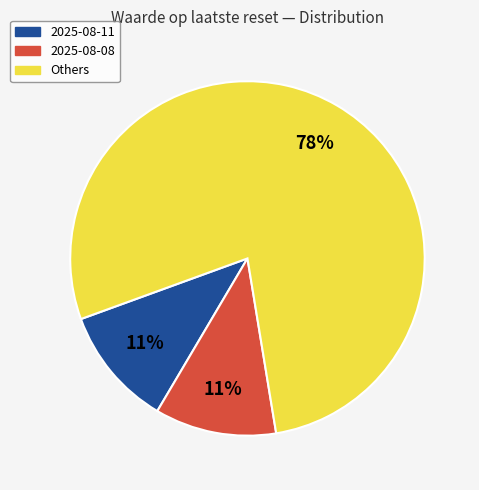

What is the ratio of the value at 2025-08-08 to the value at 2025-08-11?

1.0